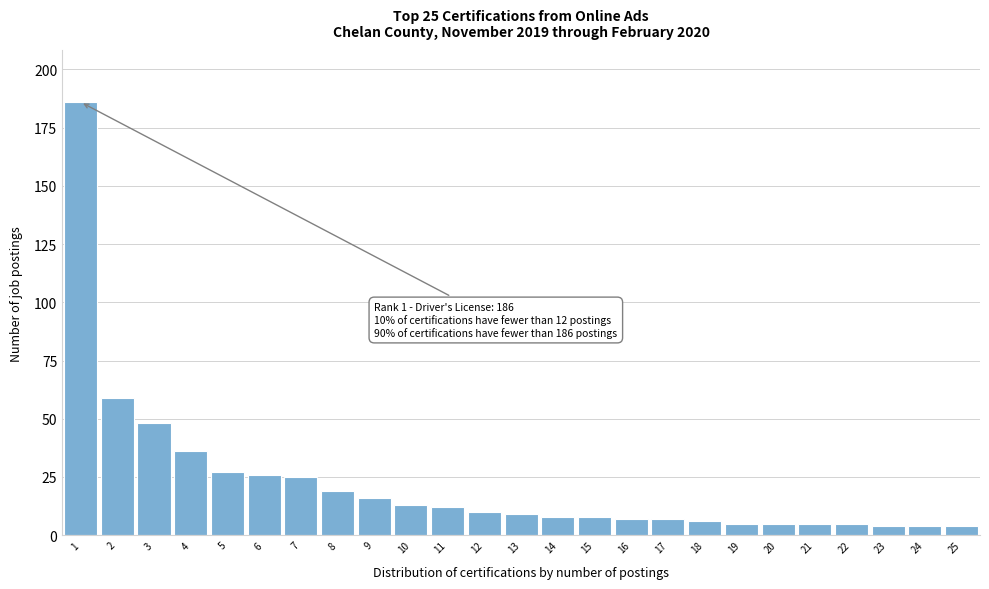

Reading left to right, what are all the values shown in this chart?

1=186	2=59	3=48	4=36	5=27	6=26	7=25	8=19	9=16	10=13	11=12	12=10	13=9	14=8	15=8	16=7	17=7	18=6	19=5	20=5	21=5	22=5	23=4	24=4	25=4